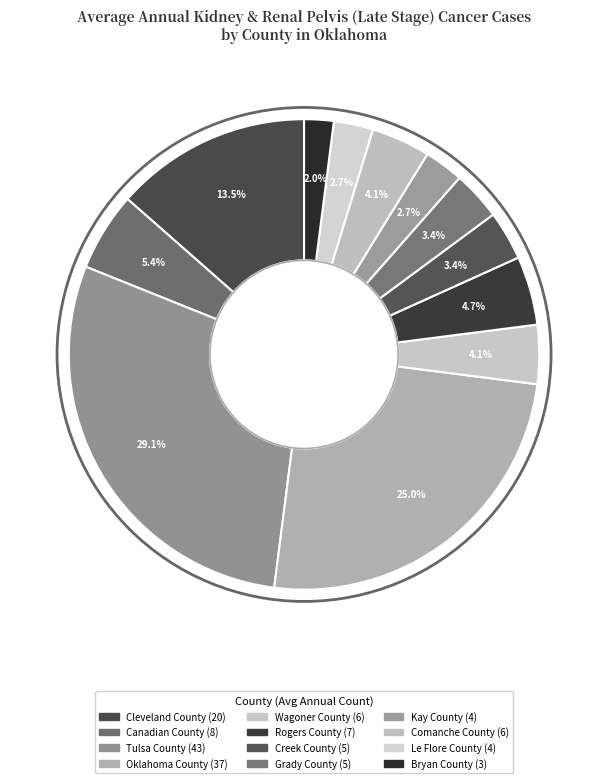

To the nearest percent, what is the difference between the largest and smallest slice percentages?

27%